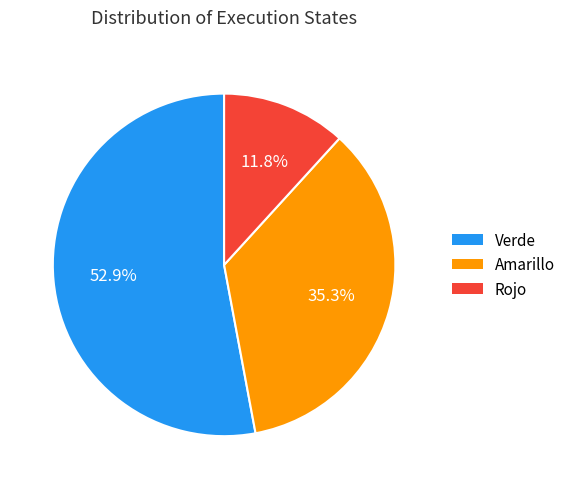

Rank the categories by value from lowest to highest.

Rojo, Amarillo, Verde